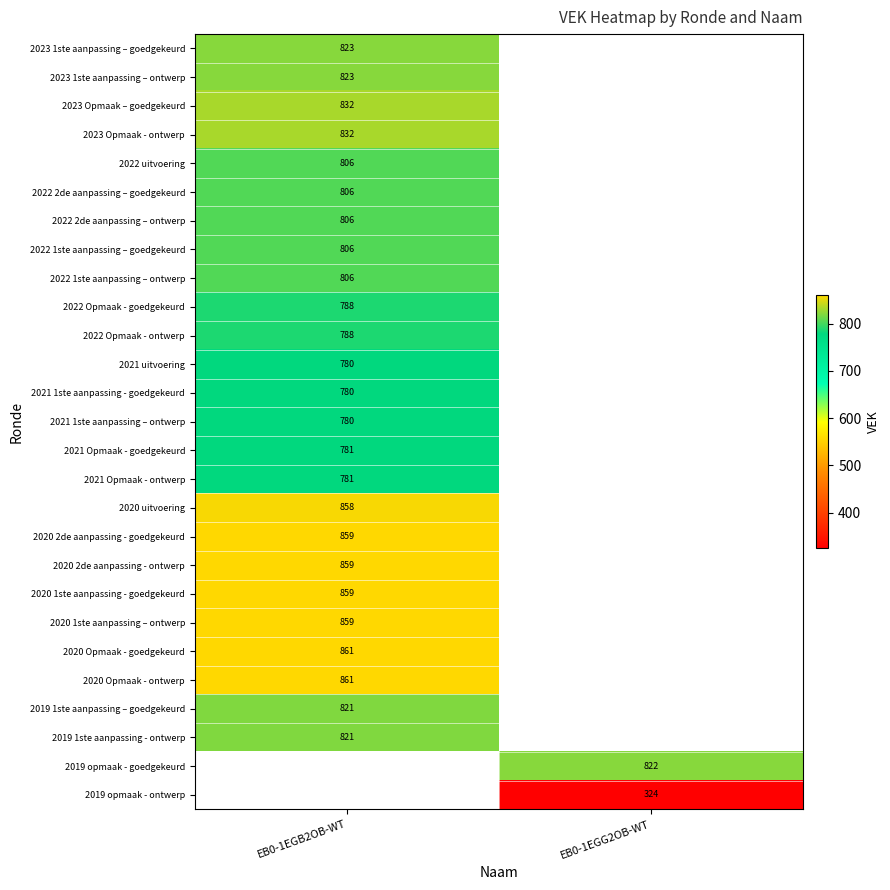

Is the value of 2020 Opmaak - ontwerp at EB0-1EGB2OB-WT greater than the value of 2021 1ste aanpassing – ontwerp at EB0-1EGB2OB-WT?

Yes